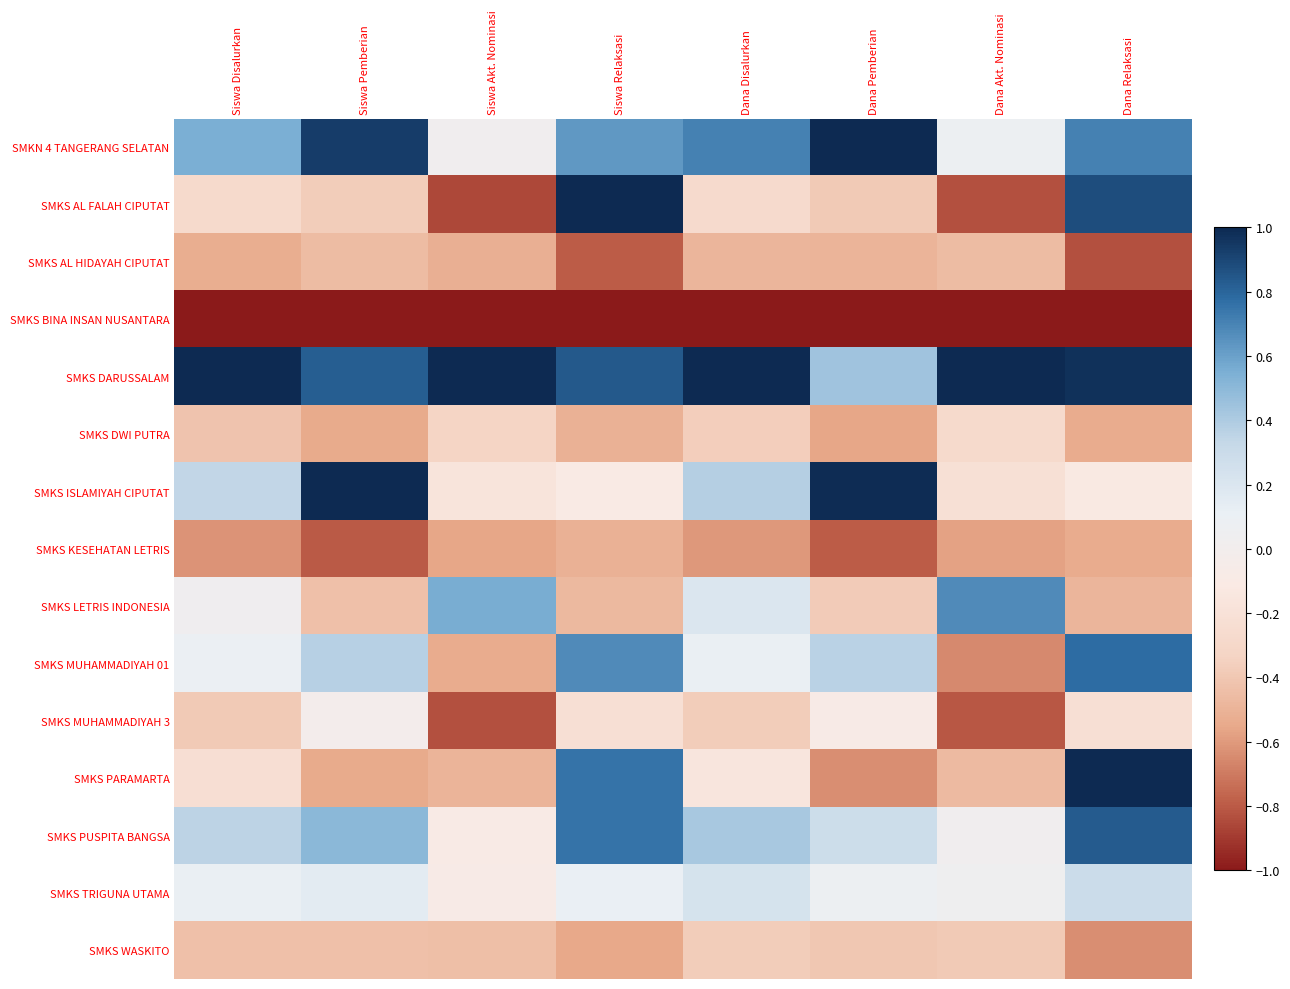

List the series in order of their peak value, lowest first.

SMKS BINA INSAN NUSANTARA, SMKS KESEHATAN LETRIS, SMKS AL HIDAYAH CIPUTAT, SMKS WASKITO, SMKS DWI PUTRA, SMKS MUHAMMADIYAH 3, SMKS TRIGUNA UTAMA, SMKS LETRIS INDONESIA, SMKS MUHAMMADIYAH 01, SMKS PUSPITA BANGSA, SMKN 4 TANGERANG SELATAN, SMKS AL FALAH CIPUTAT, SMKS DARUSSALAM, SMKS ISLAMIYAH CIPUTAT, SMKS PARAMARTA